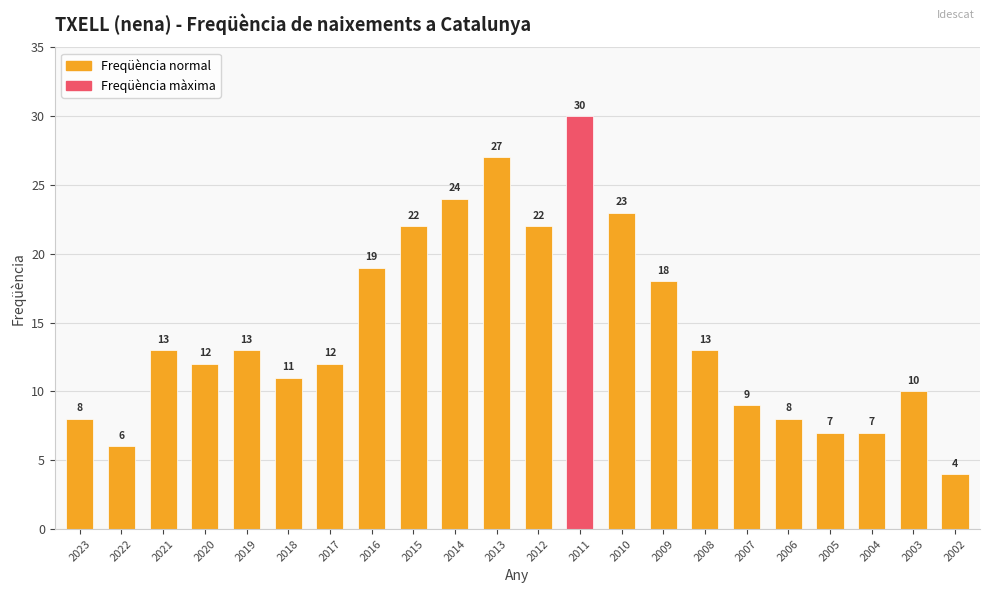

Which has a higher value, 2022 or 2021?

2021